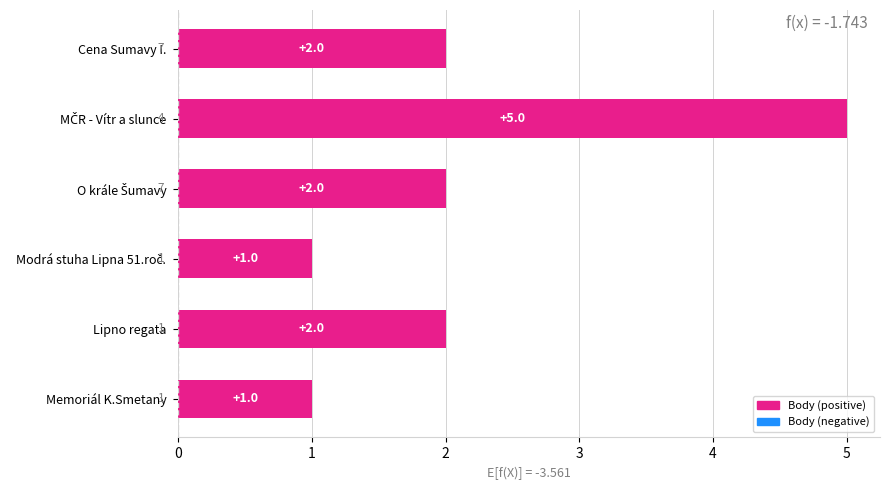

Reading top to bottom, list all the values displayed in this chart.

2	5	2	1	2	1